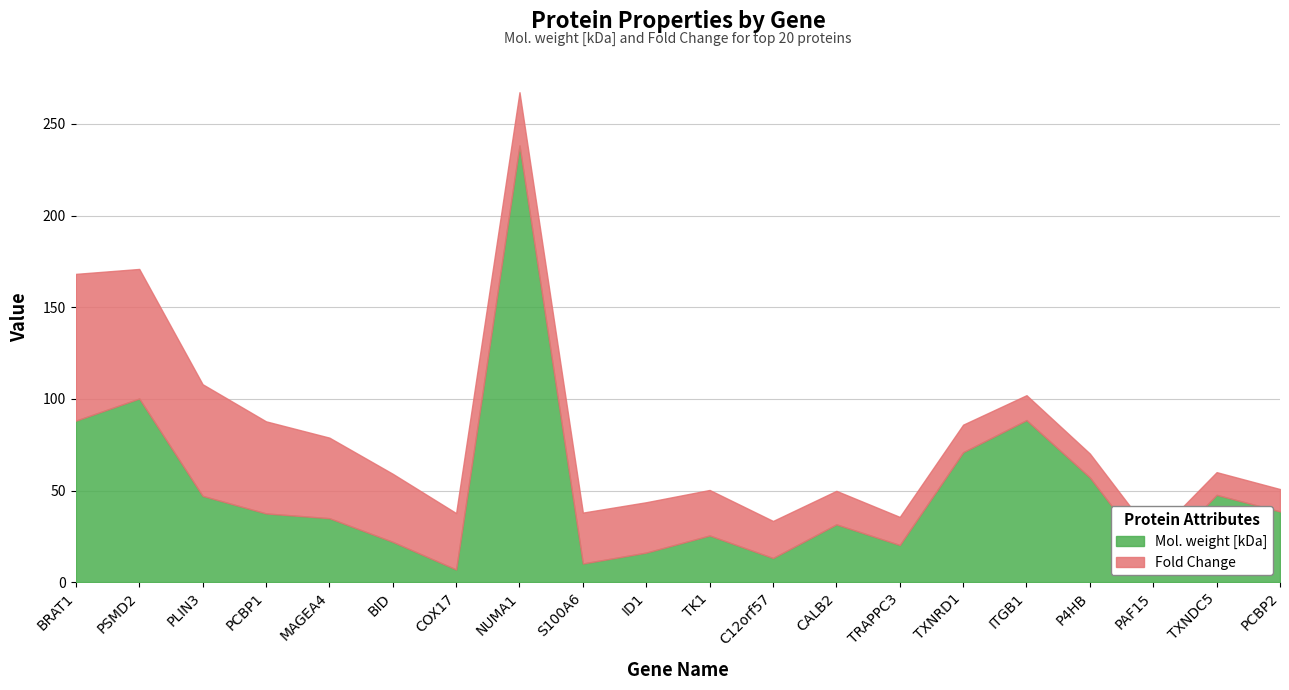

Reading right to left, what are all the values shown in this chart?

Mol. weight [kDa]: PCBP2=38.6	TXNDC5=47.6	PAF15=12.0	P4HB=57.1	ITGB1=88.4	TXNRD1=70.9	TRAPPC3=20.3	CALB2=31.5	C12orf57=13.2	TK1=25.5	ID1=16.1	S100A6=10.2	NUMA1=238.3	COX17=6.9	BID=22.0	MAGEA4=34.9	PCBP1=37.5	PLIN3=47.1	PSMD2=100.2	BRAT1=88.1
Fold Change: PCBP2=12.2	TXNDC5=12.4	PAF15=12.8	P4HB=13.0	ITGB1=13.6	TXNRD1=15.0	TRAPPC3=15.3	CALB2=18.3	C12orf57=20.2	TK1=24.8	ID1=27.5	S100A6=27.8	NUMA1=29.1	COX17=30.8	BID=37.1	MAGEA4=43.9	PCBP1=50.2	PLIN3=60.9	PSMD2=70.7	BRAT1=80.1